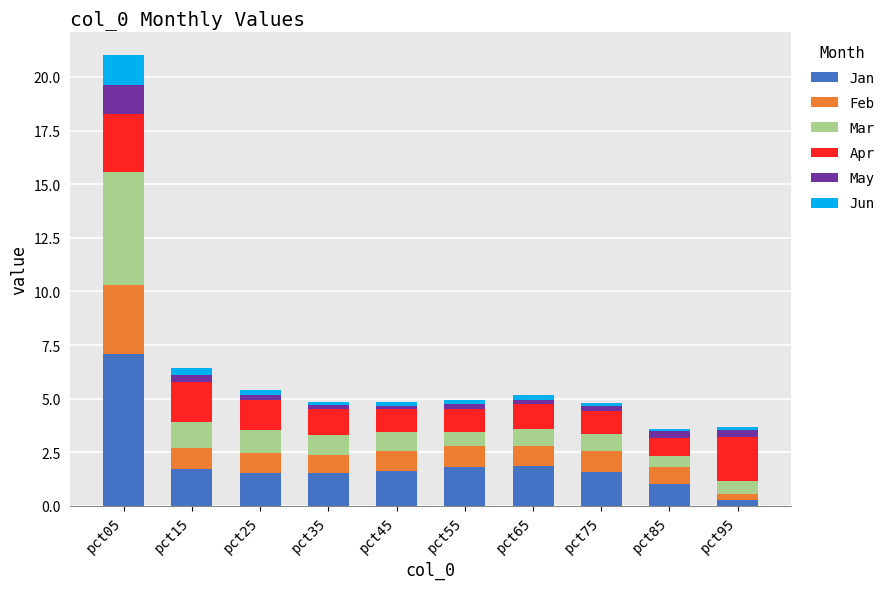

At which category is the sum across all series the highest?

pct05